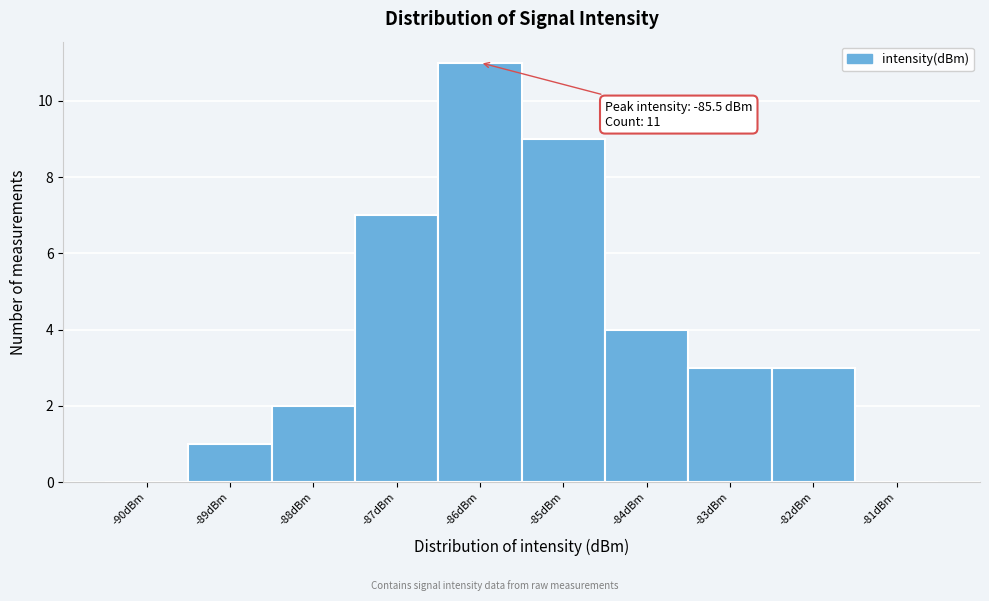

Reading left to right, transcribe all the data shown in this chart.

-90dBm=0	-89dBm=1	-88dBm=2	-87dBm=7	-86dBm=11	-85dBm=9	-84dBm=4	-83dBm=3	-82dBm=3	-81dBm=0